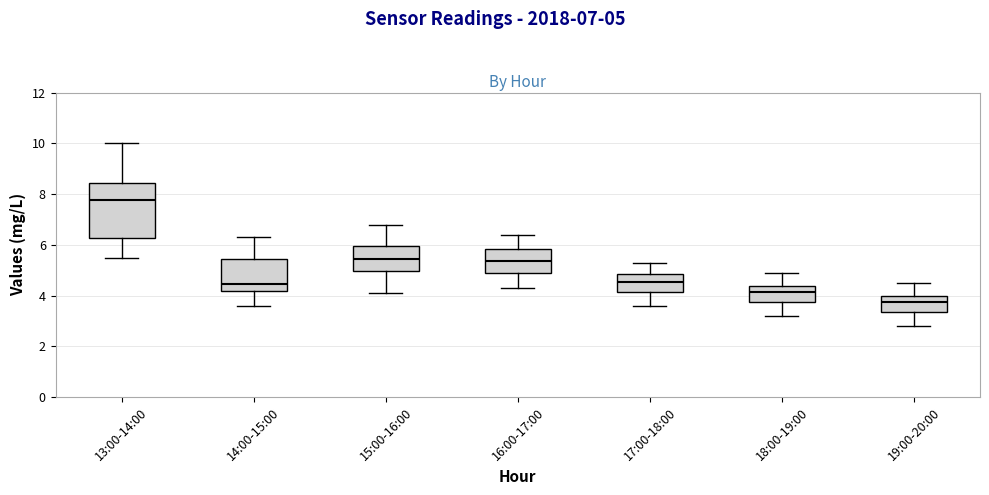

Where is the lower edge of the box for 15:00-16:00 on the y-axis? The values are not printed on the chart, so give them approximately, as read against the axis.

5.0